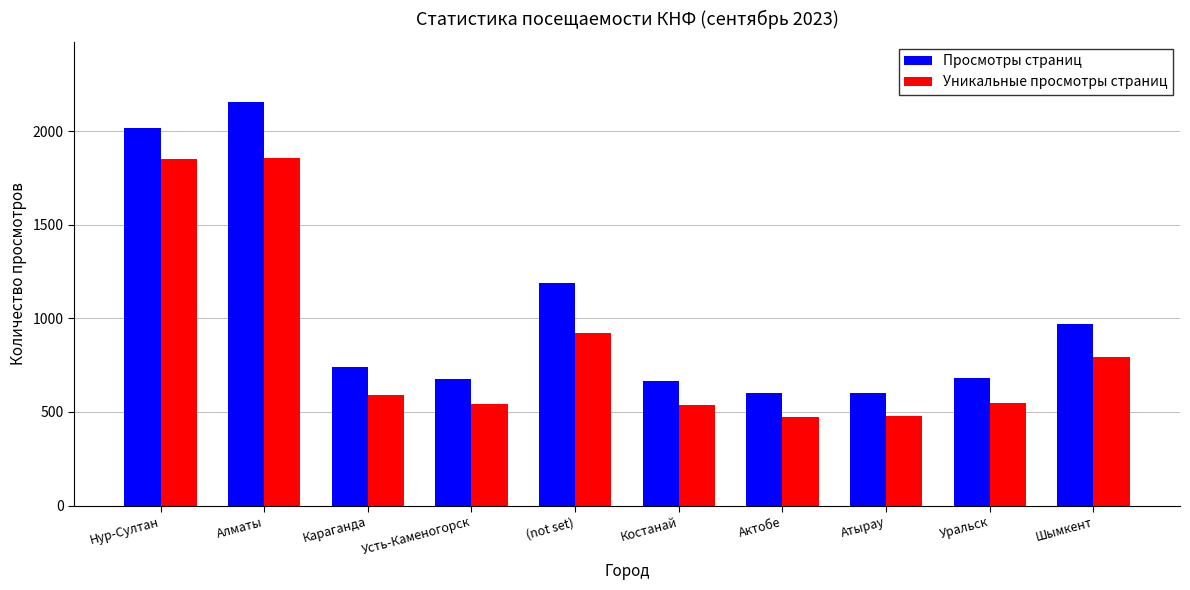

Which series has the largest range (max minus min)?

Просмотры страниц